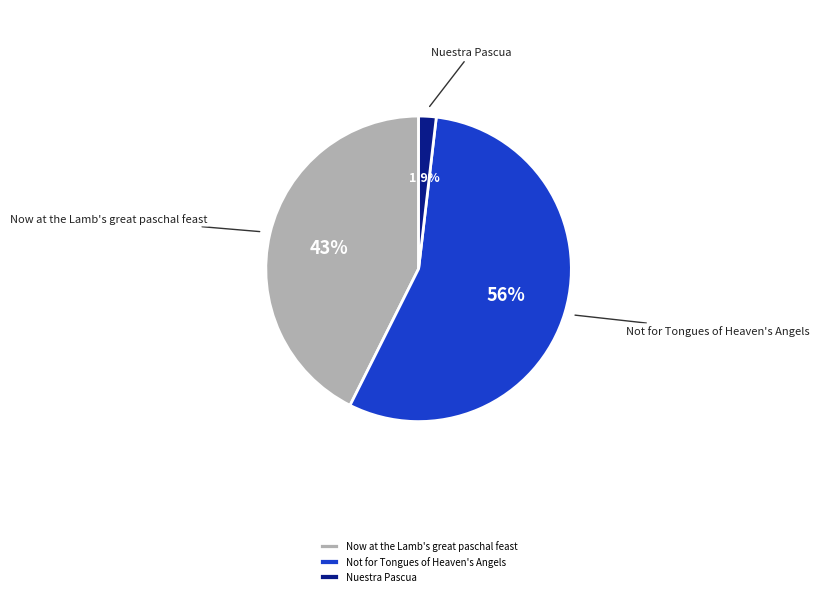

What is the smallest slice in the pie chart?

Nuestra Pascua